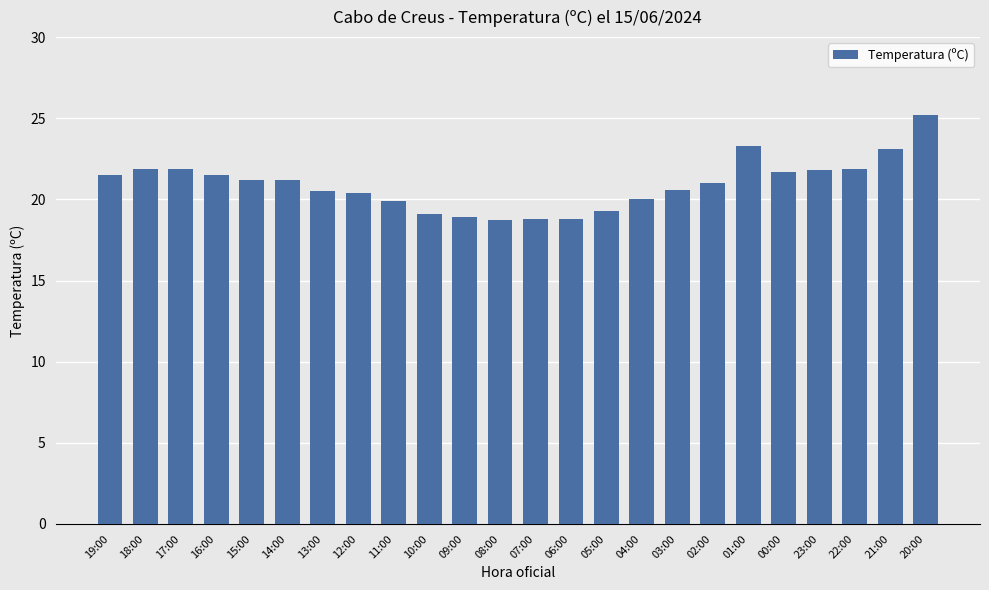

Where does the data first go above 21?

19:00